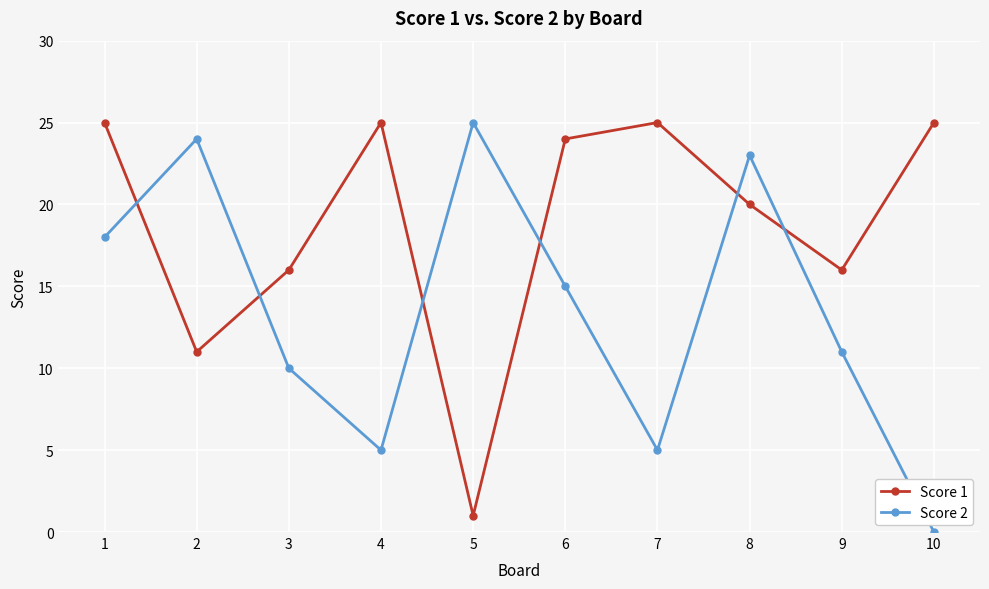

What is the approximate value of Score 1 at 6, to the nearest 5?

25